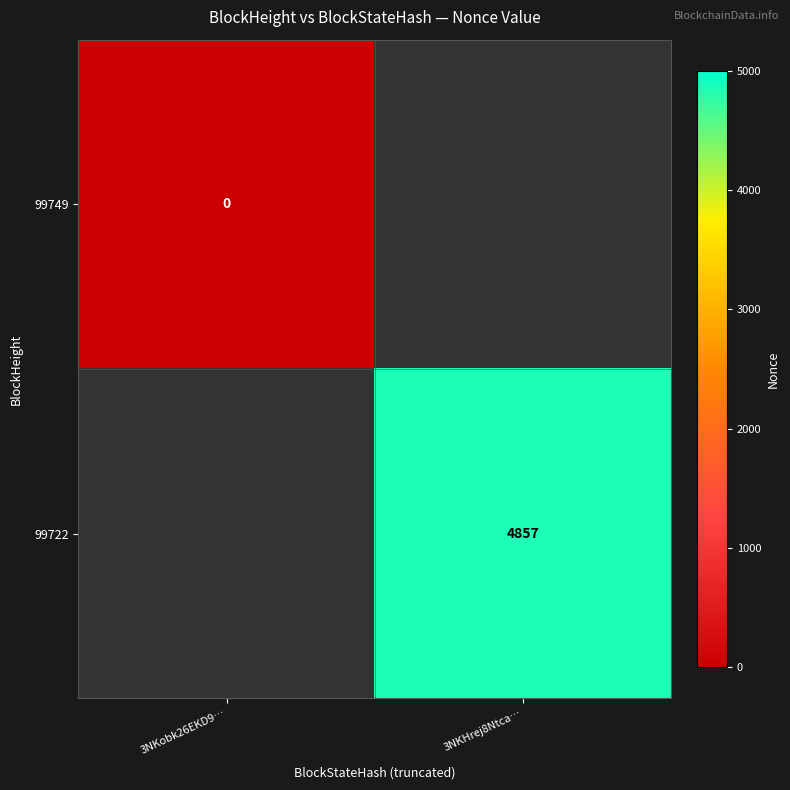

Is the value of 99722 at 3NKHrej8Ntca… greater than the value of 99749 at 3NKobk26EKD9…?

Yes